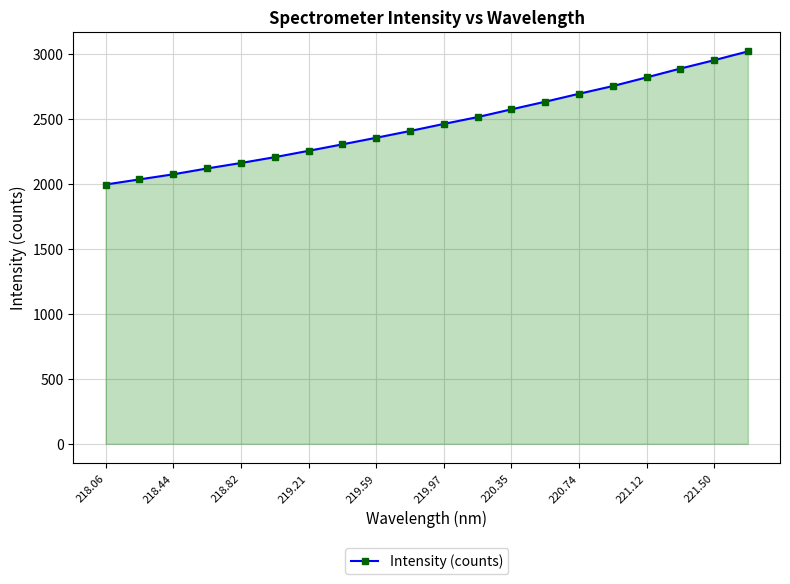

How many lines are shown in the chart?

1